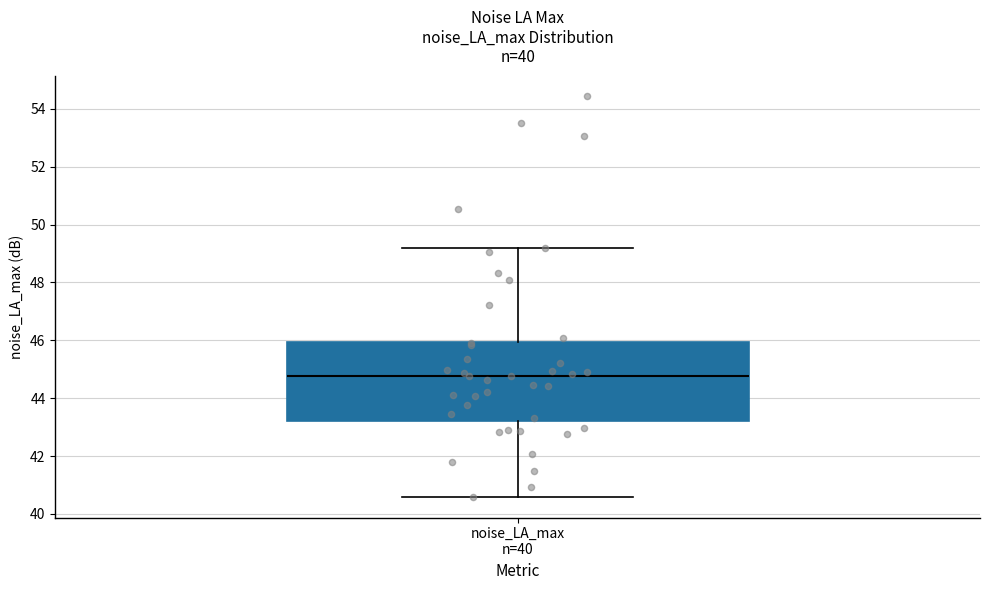

Where does the lower whisker of the box for noise_LA_max n=40 end on the y-axis? The values are not printed on the chart, so give them approximately, as read against the axis.

40.6